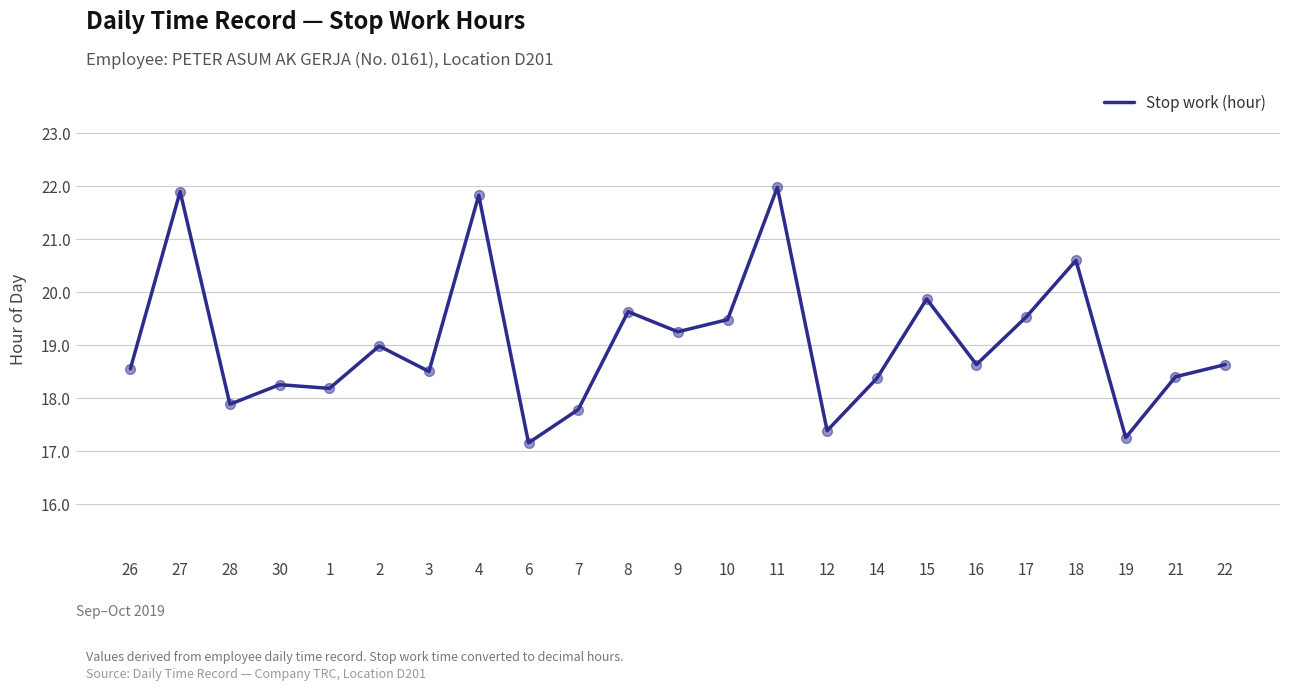

What is the change in value from 4 to 14?

-3.5